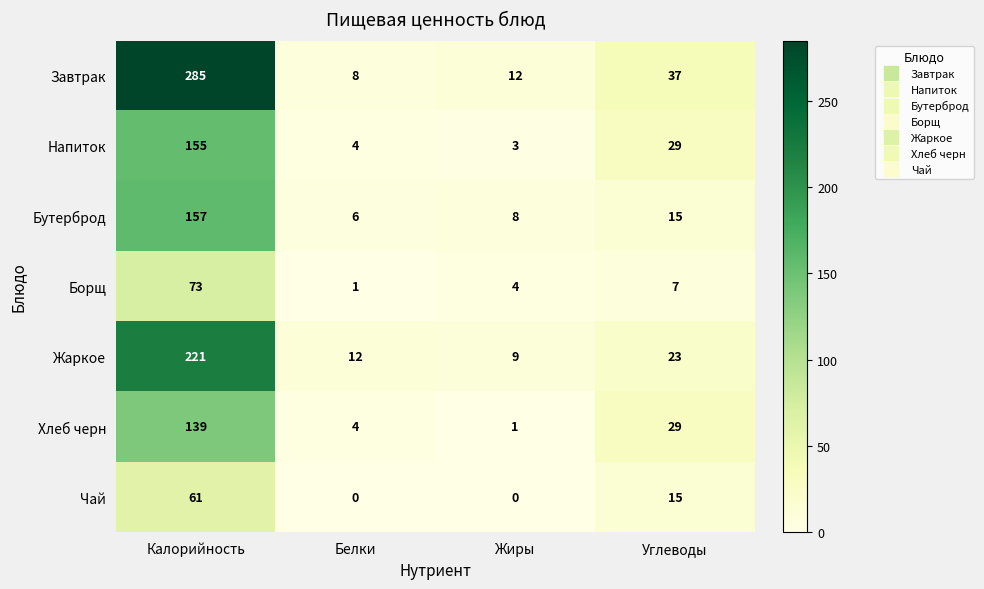

Which series has the largest total across all categories?

Завтрак